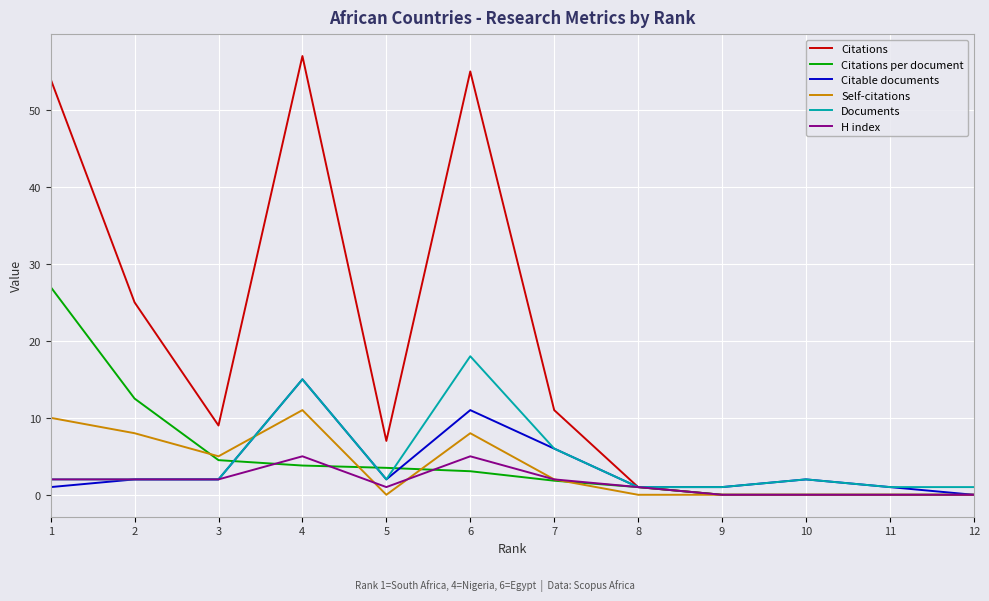

Where do Citable documents and Citations per document first cross each other?

3 and 4